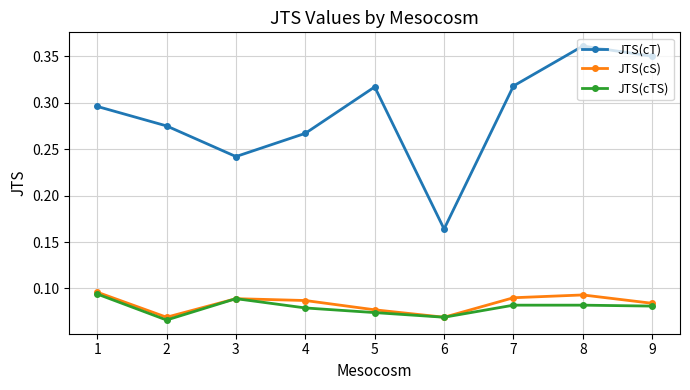

True or false: JTS(cT) and JTS(cTS) cross at least once.

False